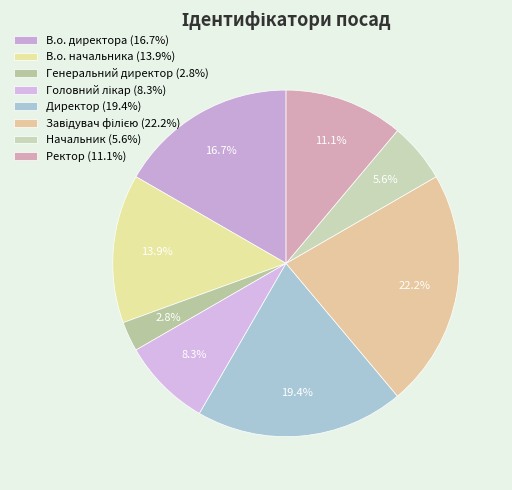

To the nearest percent, what portion does Ректор represent?

11%